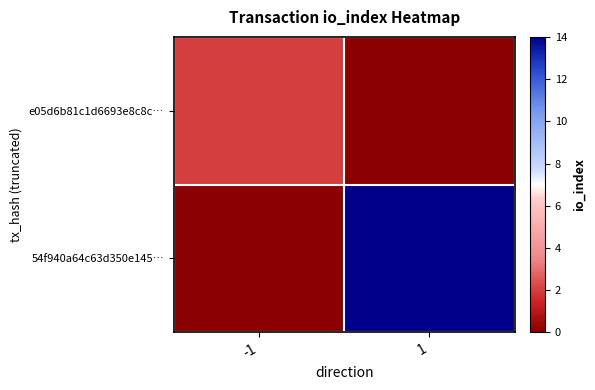

Which label corresponds to the smallest value in the chart?

1